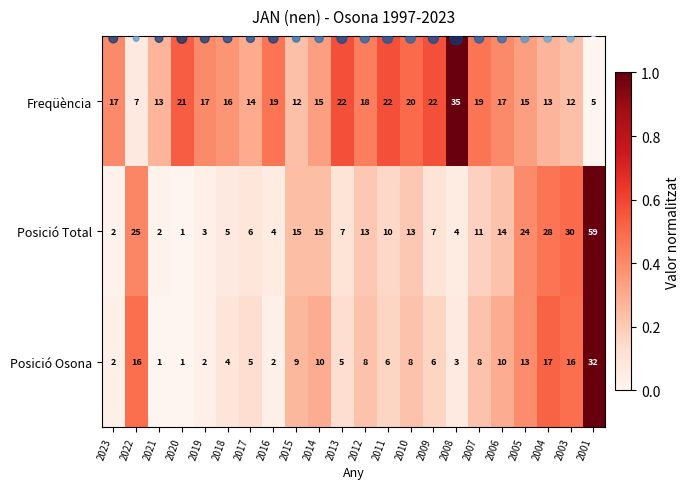

What is the minimum value shown in the chart?

1